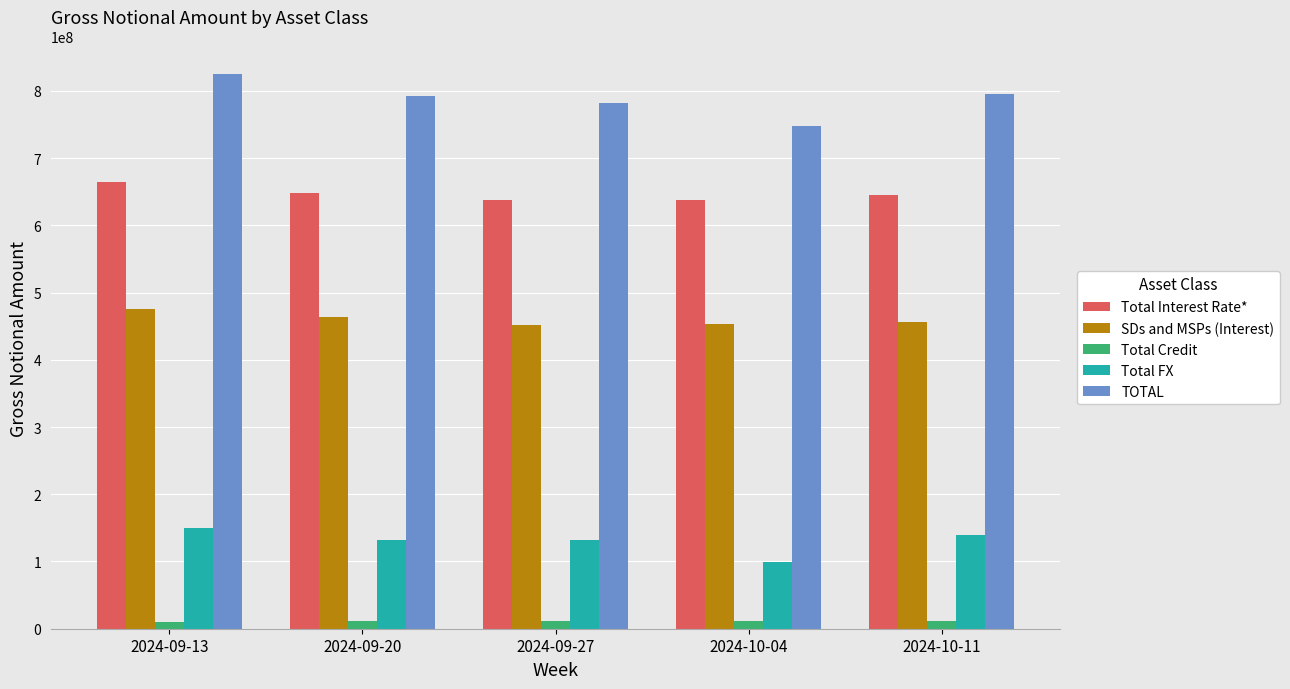

What is the total value across all series at 2024-09-13?

2124738690